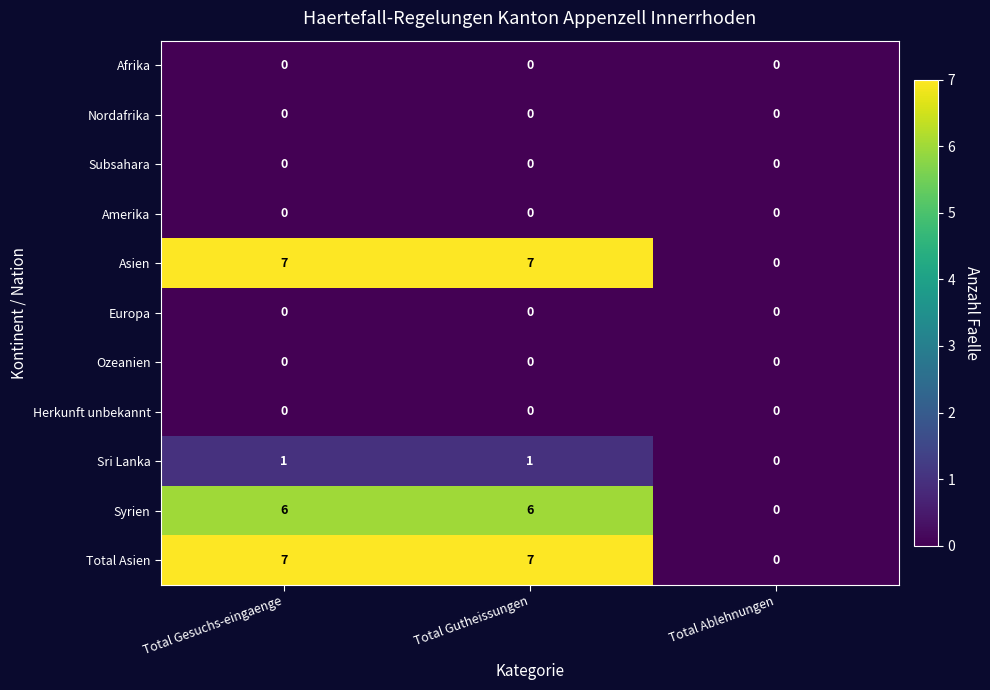

At which label is Asien closest to 3?

Total Ablehnungen